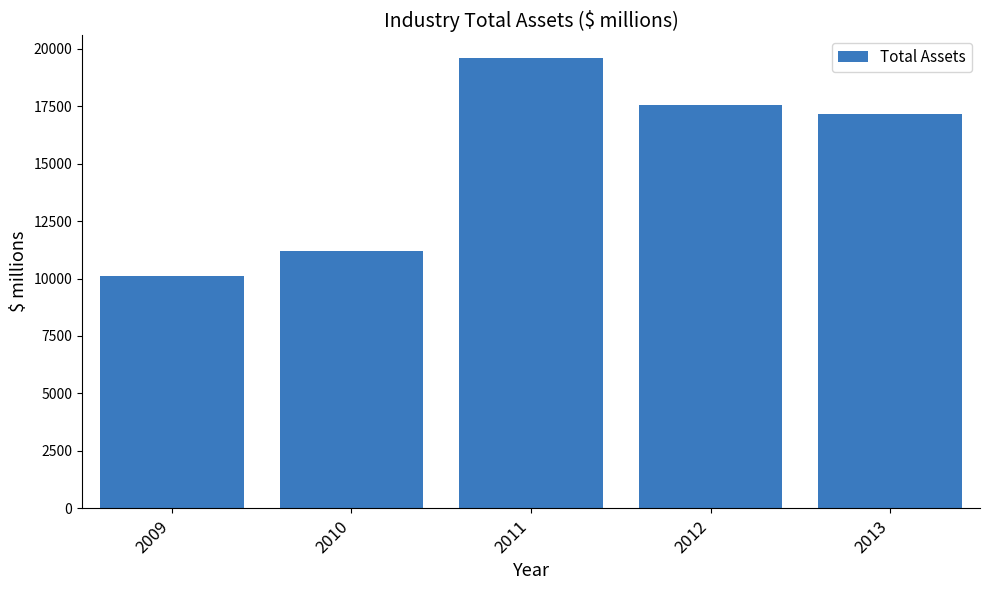

True or false: the data shows 17568.7 at 2012.

True